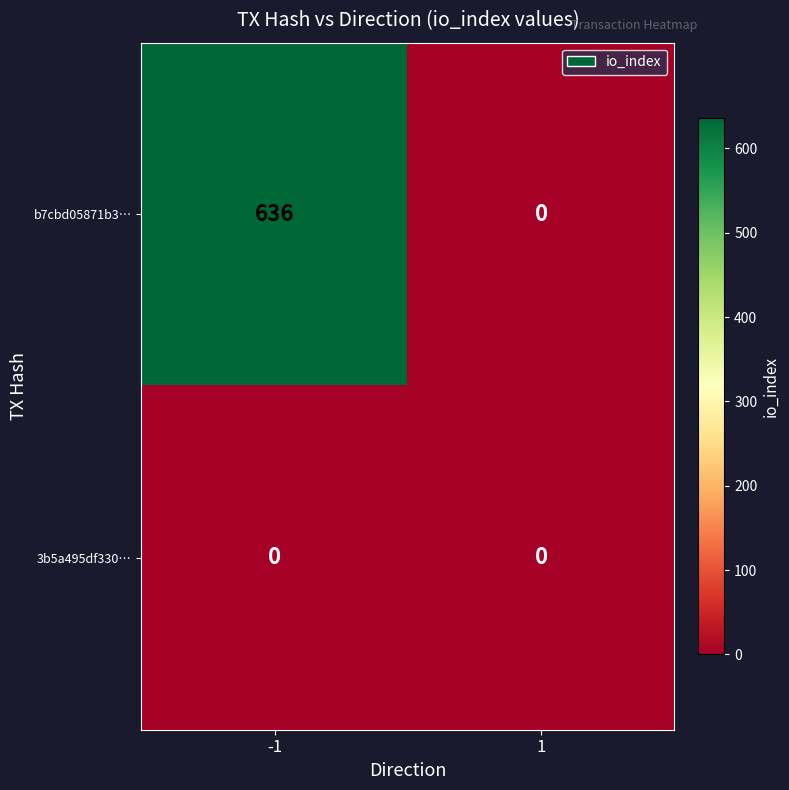

What is the difference between the highest and lowest values at -1?

636